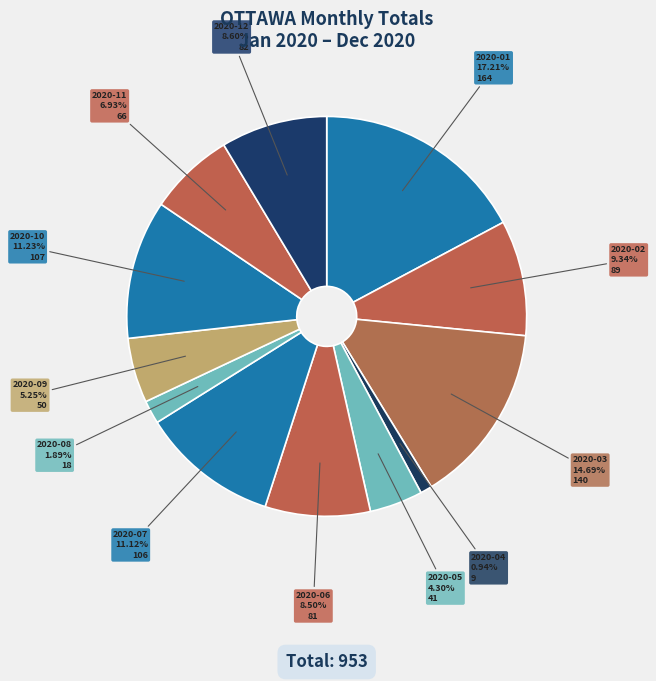

Is there a majority slice in this chart?

No